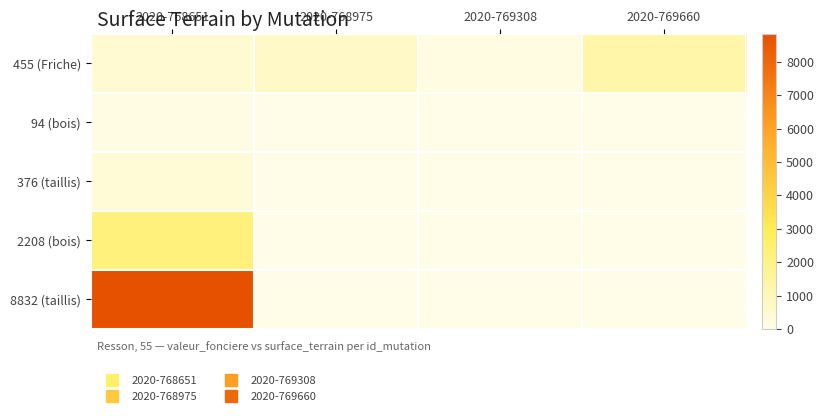

Rank the series at 2020-769660 from highest to lowest value.

455 (Friche), 94 (bois), 376 (taillis), 2208 (bois), 8832 (taillis)